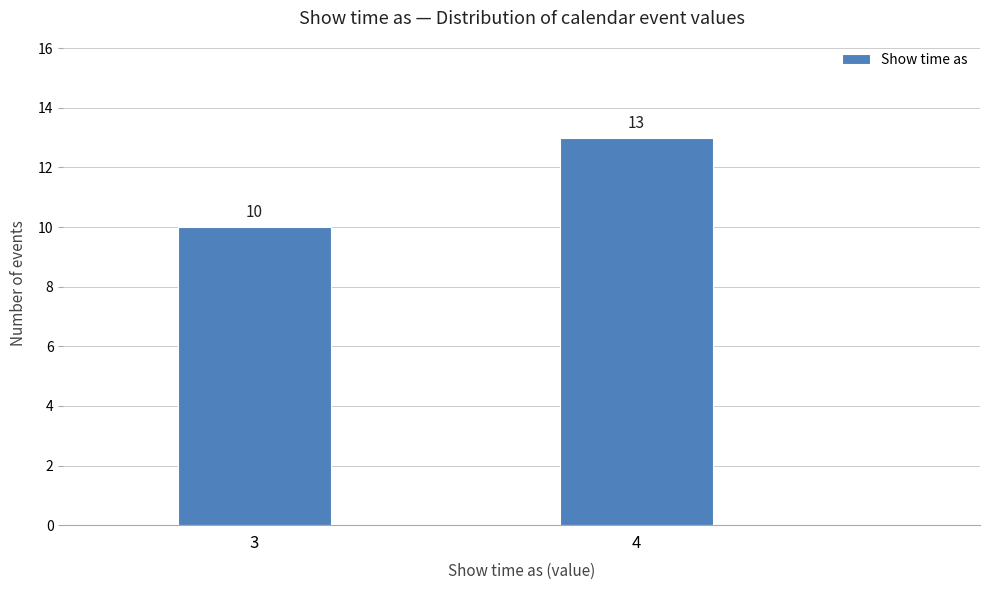

Reading left to right, extract all data points from this chart.

10	13